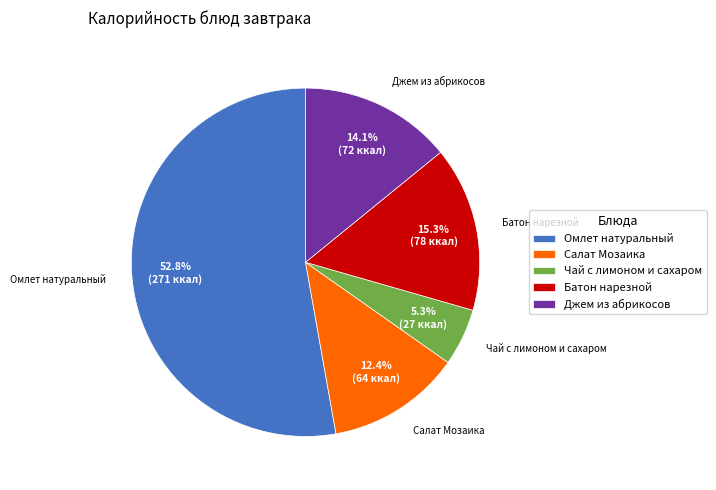

To the nearest percent, what is the combined percentage of Омлет натуральный and Джем из абрикосов?

67%